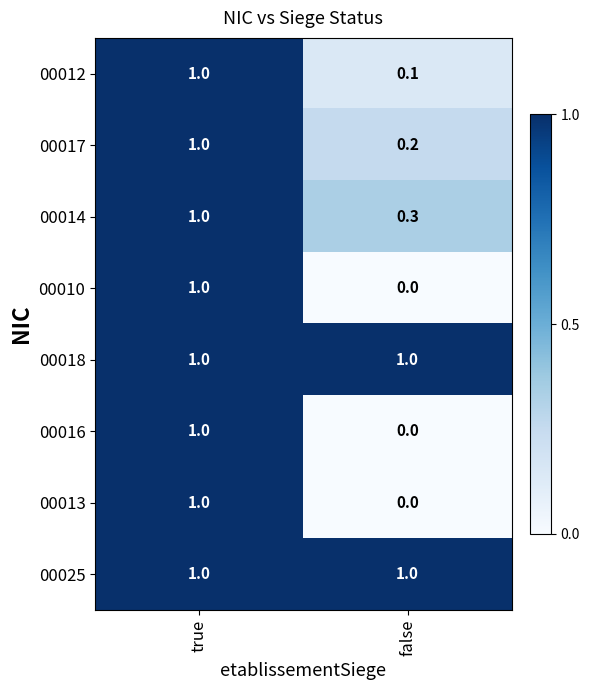

At how many categories does at least one series exceed 0?

2